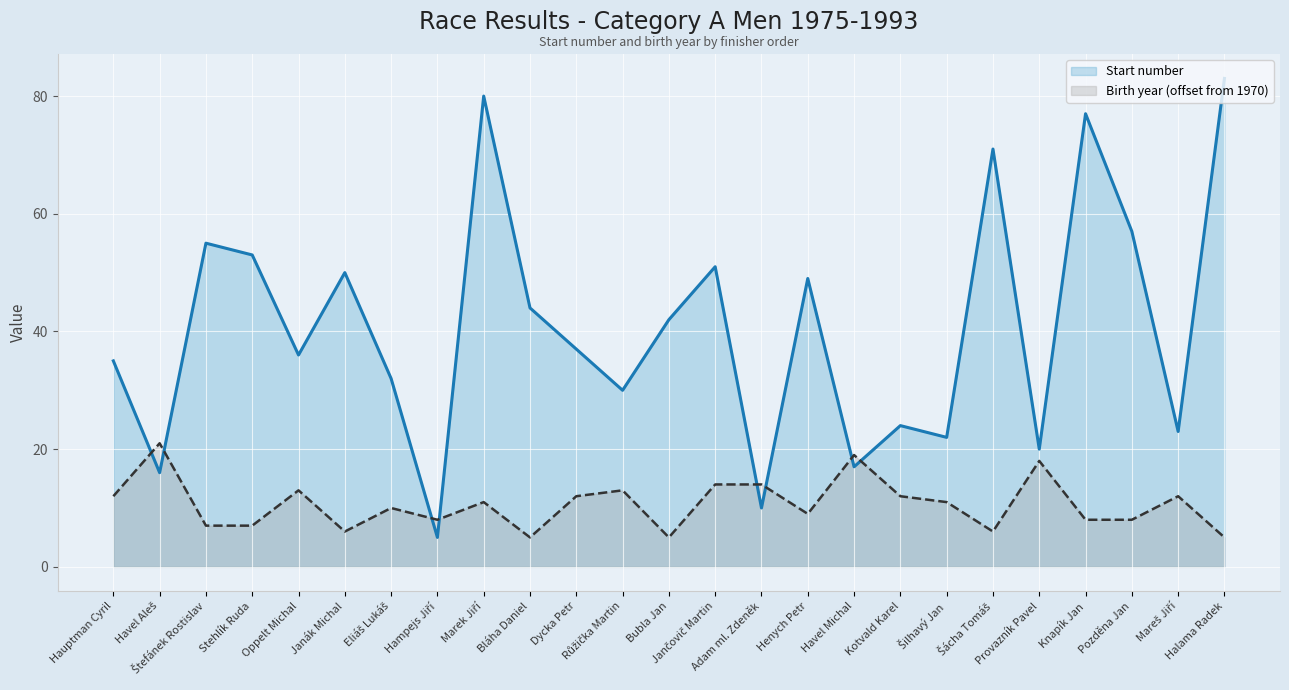

Where is Birth year nearest to the value 13?

Oppelt Michal